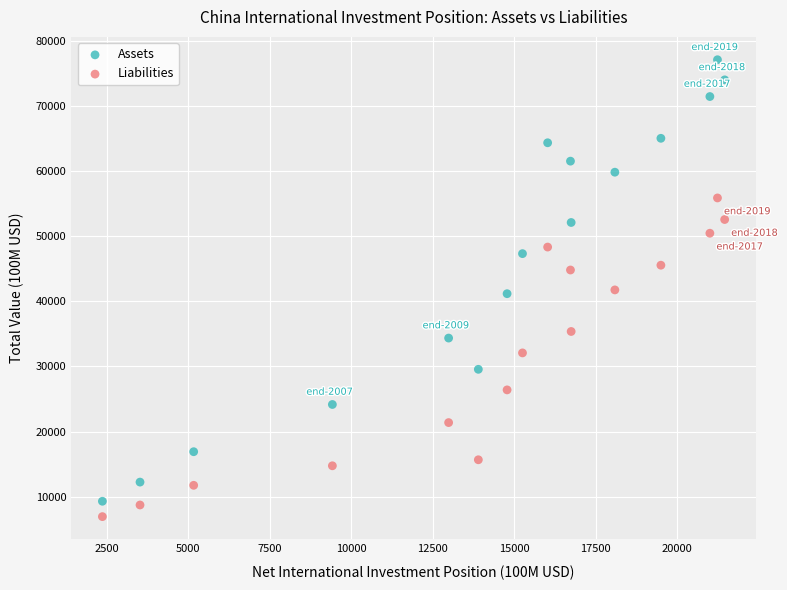

Which series contains the highest Y value?

Assets